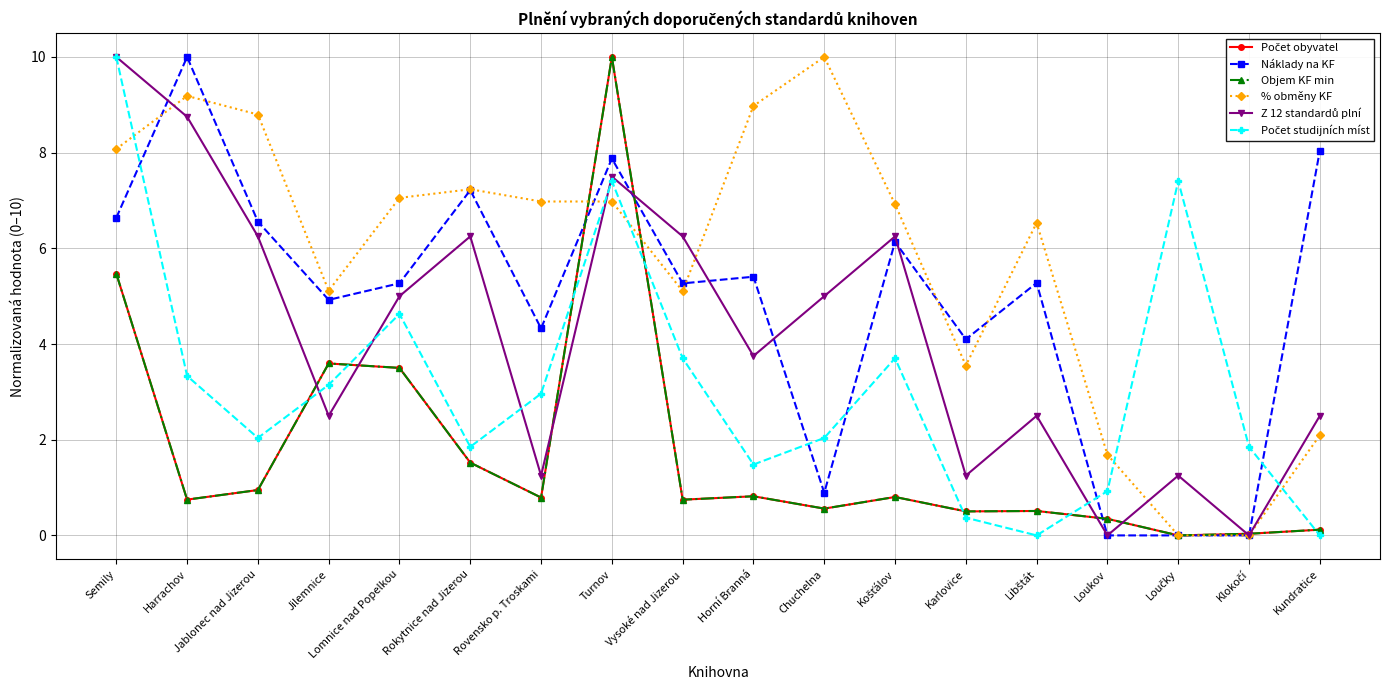

Is this an area chart (filled region under the line)?

No